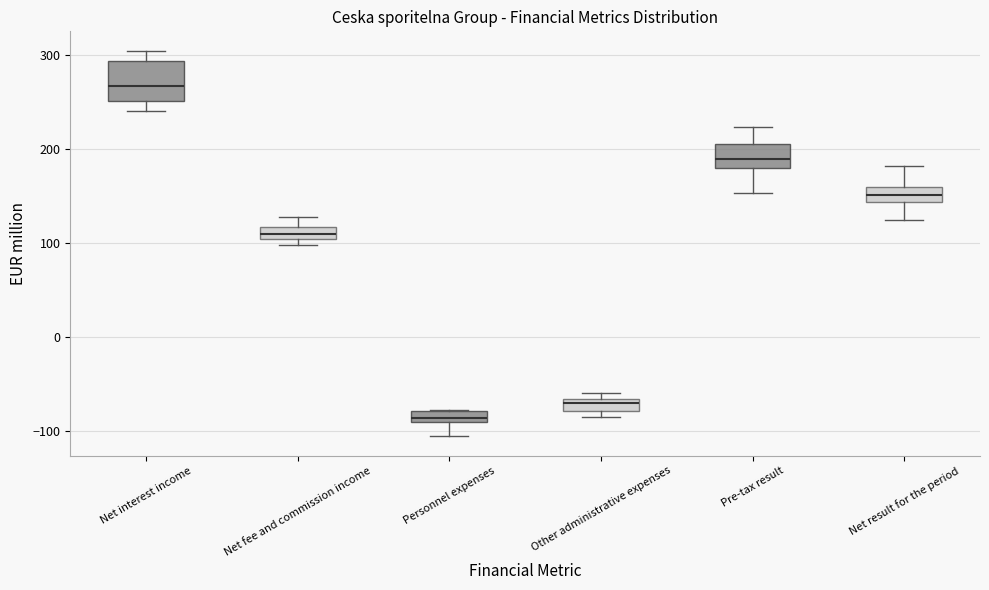

Where does the upper whisker of the box for Net result for the period end on the y-axis? The values are not printed on the chart, so give them approximately, as read against the axis.

180